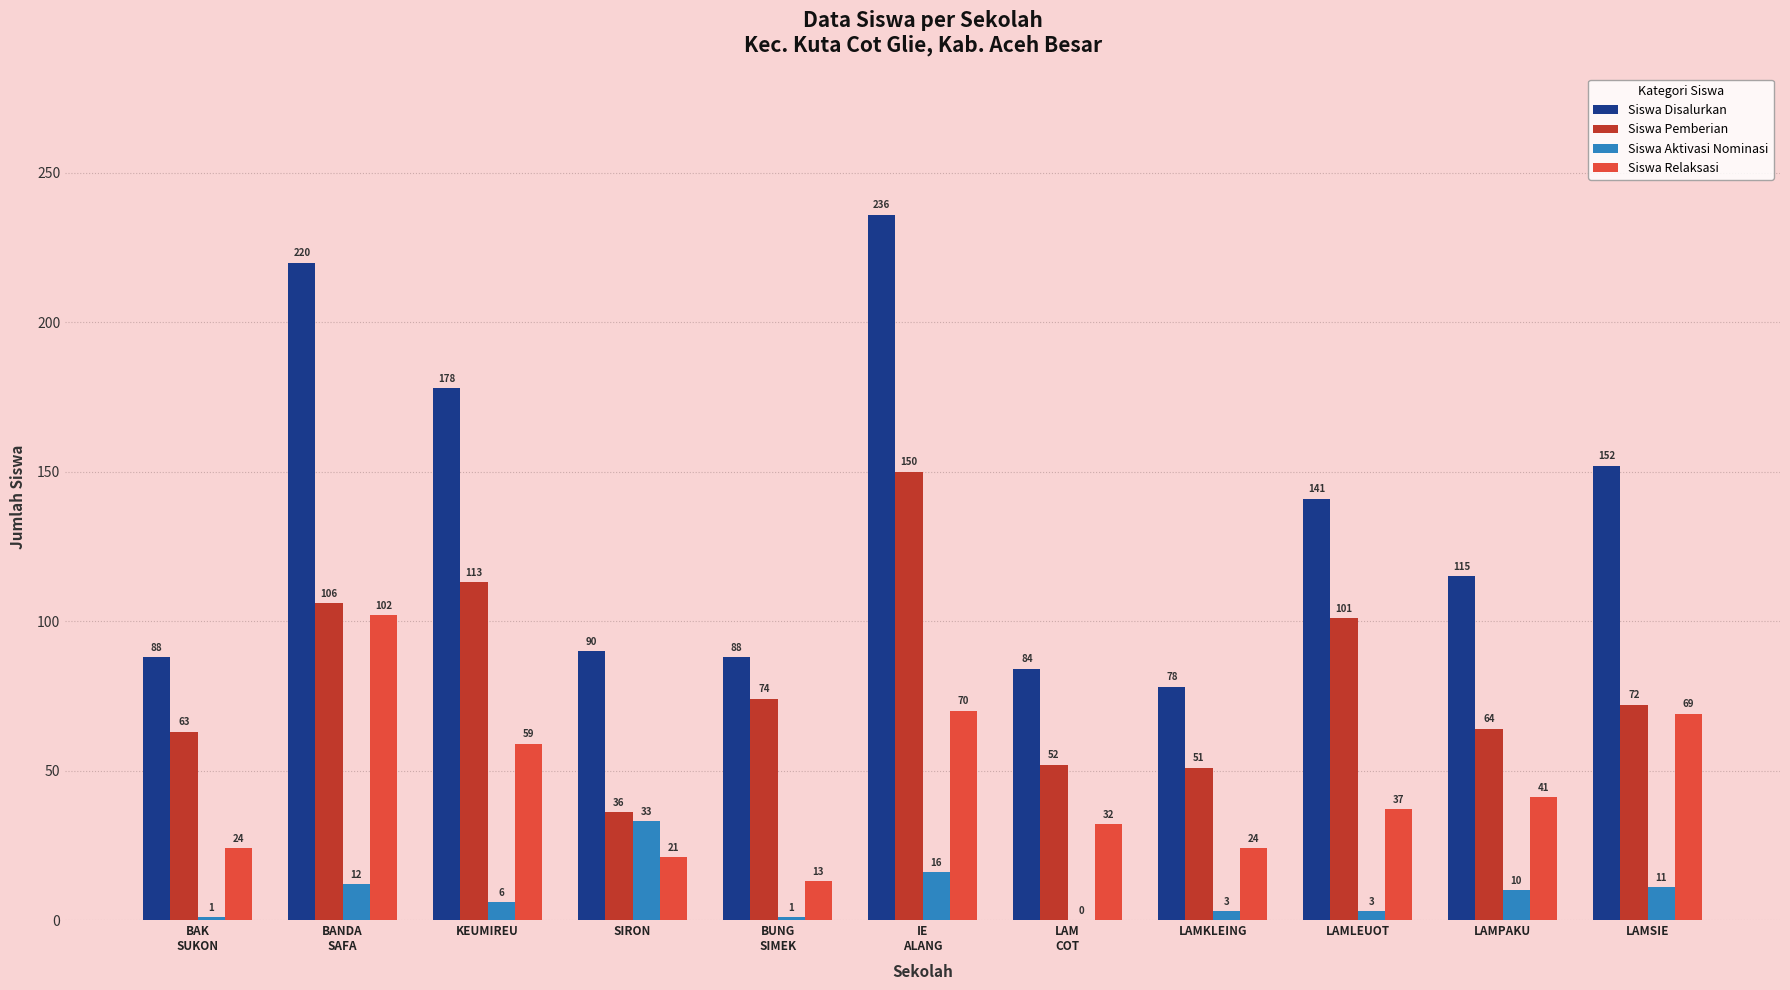

True or false: Siswa Pemberian has a value of 101 at LAMLEUOT.

True